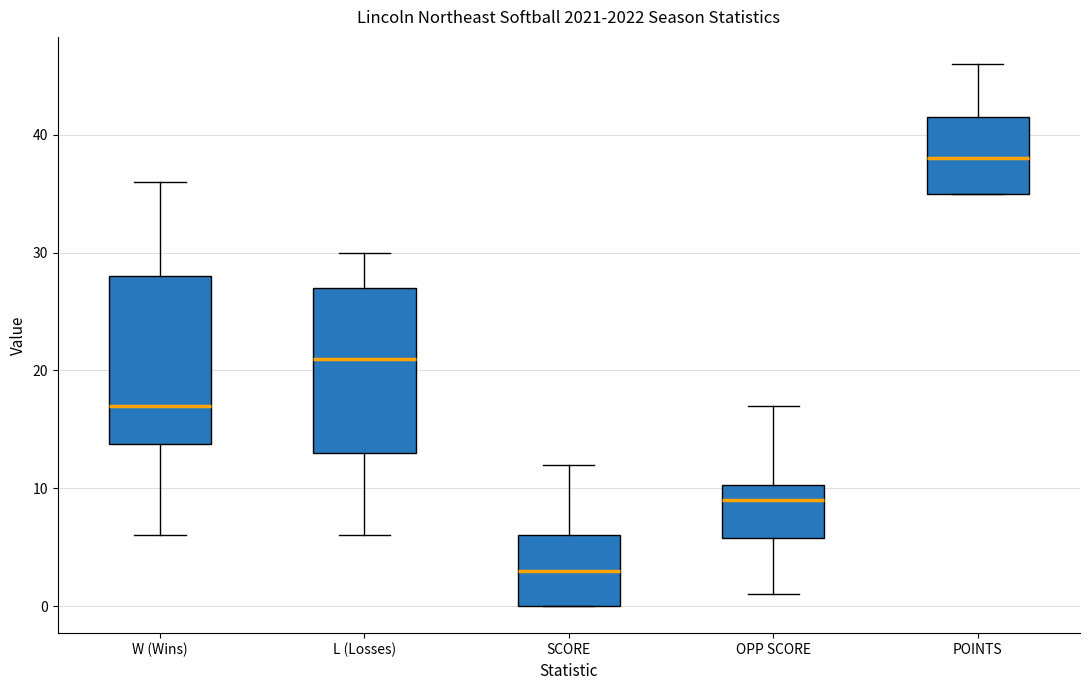

Which box has the lowest median line?

SCORE